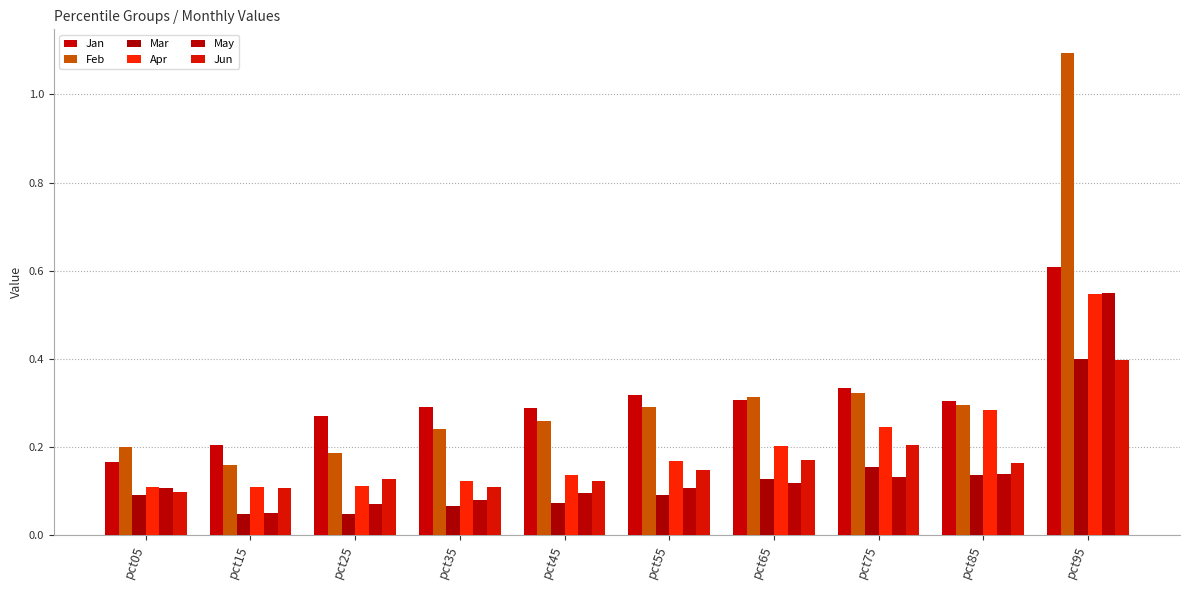

At how many categories does at least one series exceed 0?

10